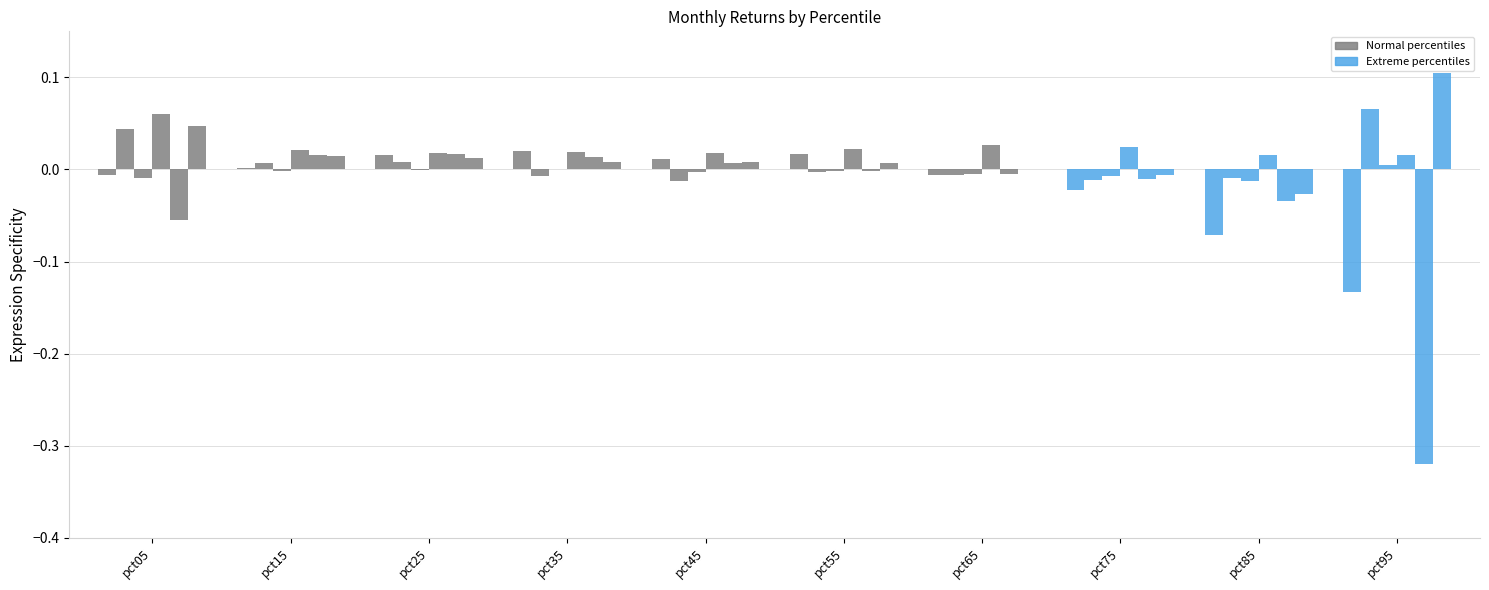

The Apr series shows 0.0 at pct85. True or false?

False